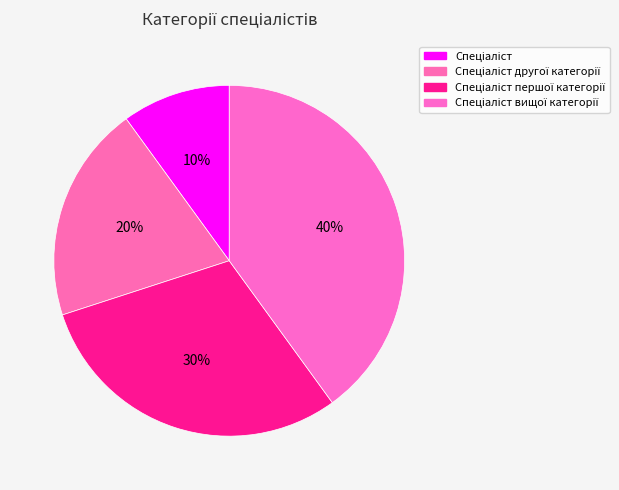

Count the number of slices in the pie.

4